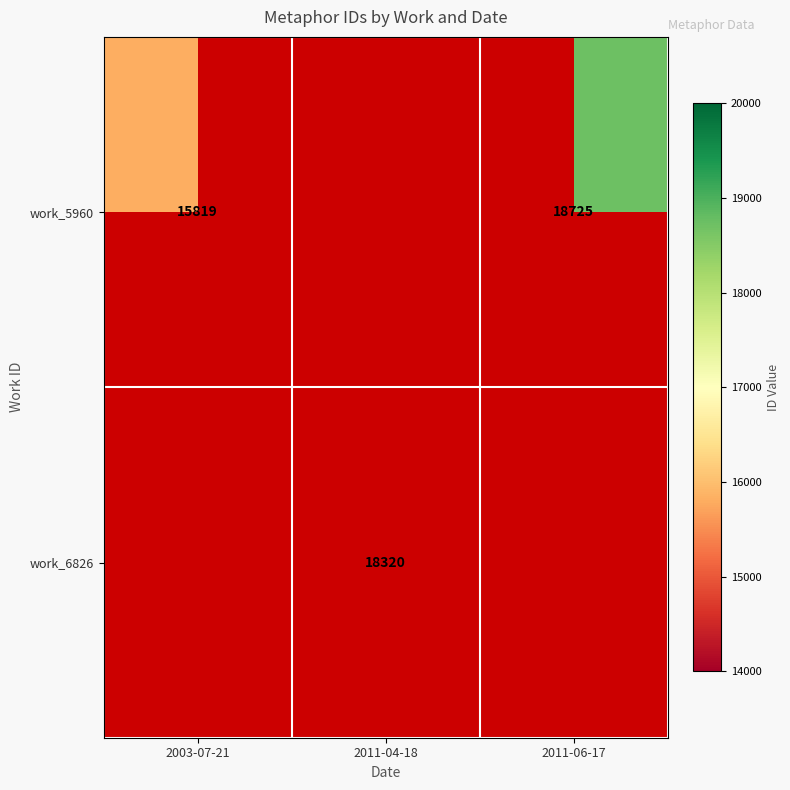

What is the difference between the work_5960 values at 2003-07-21 and 2011-06-17?

2906